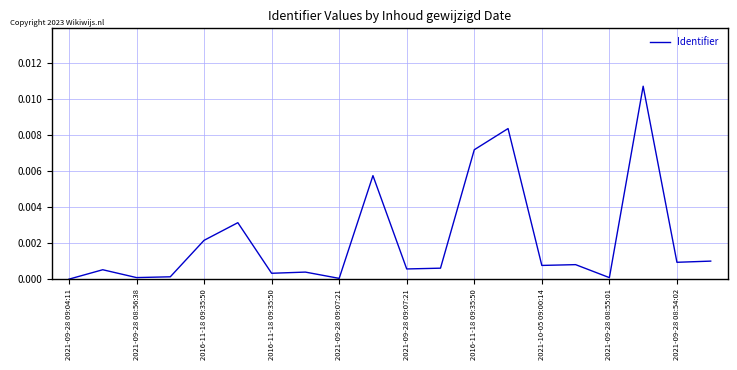

Which category has the highest value across all series?

17